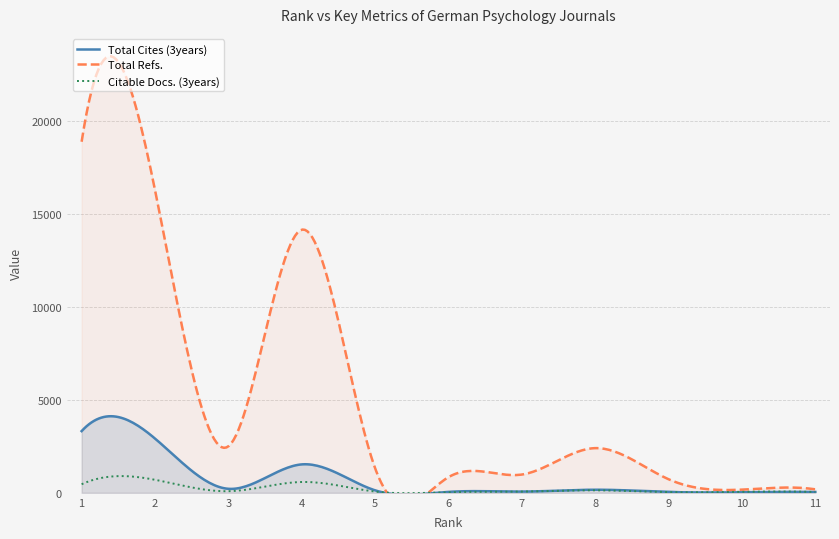

What is the maximum value for Total Refs.?

18898.0